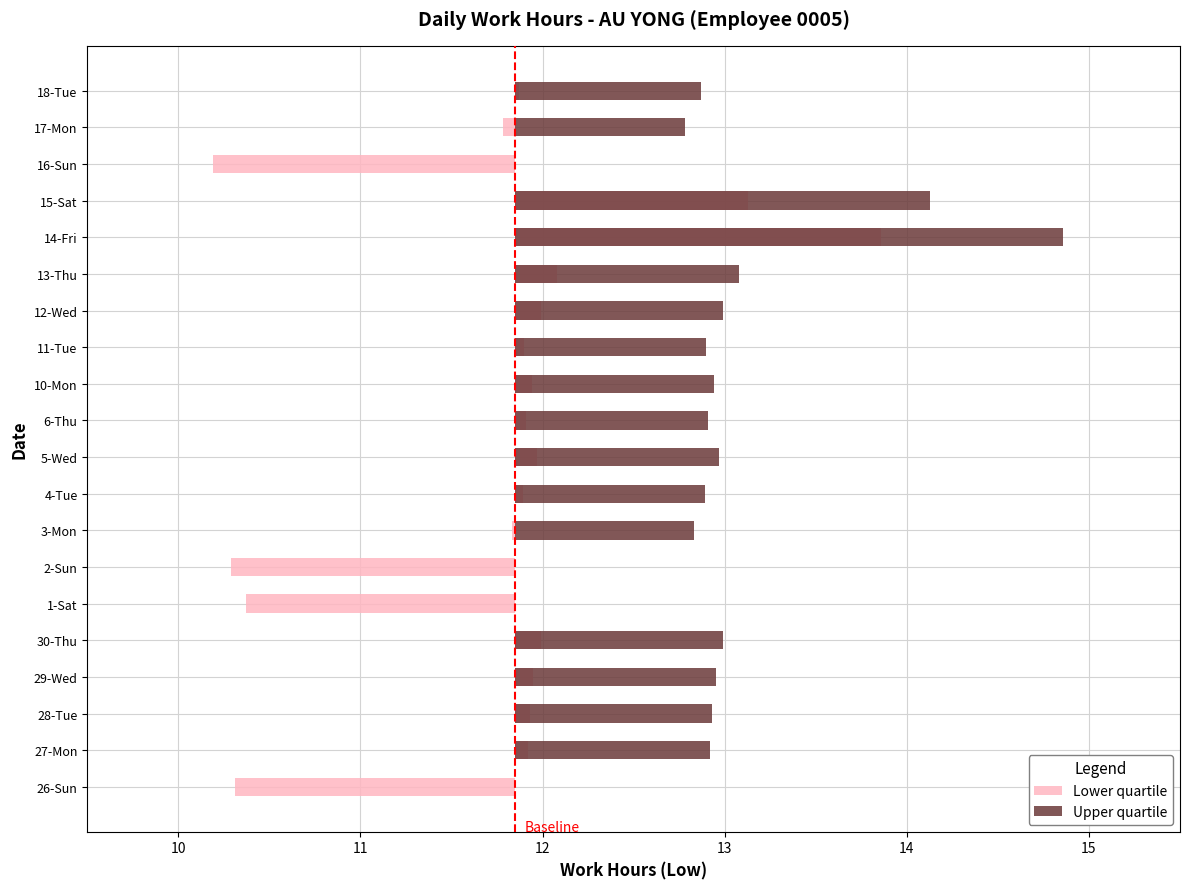

What is the total value across all series at 3-Mon?

1.0